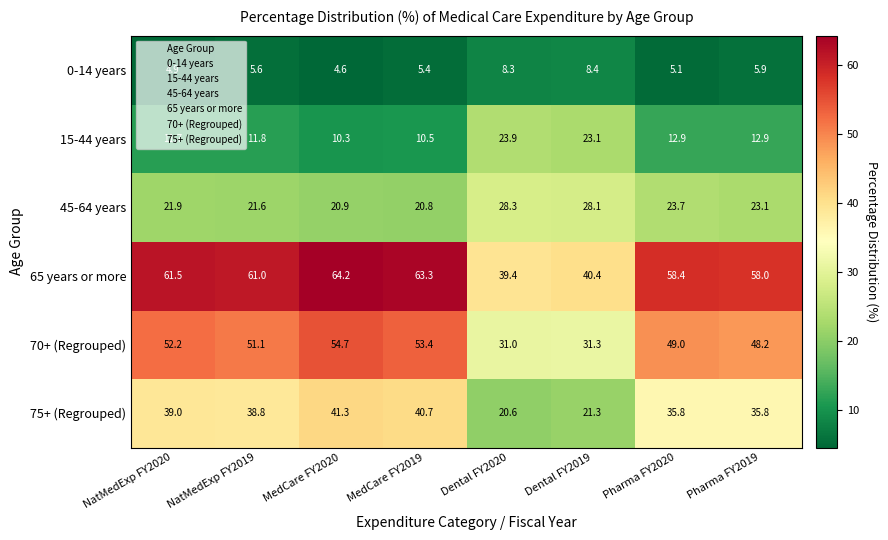

Is it true that 45-64 years equals 23.1 at Pharma FY2019?

True